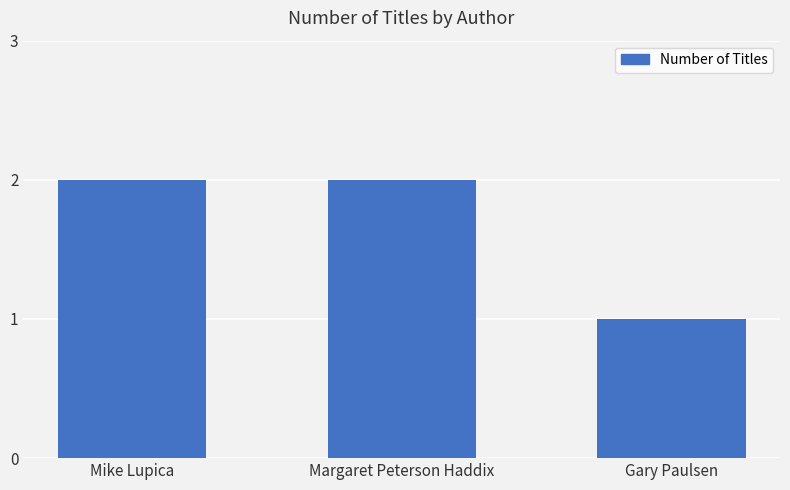

What is the label of the 1st bar from the right?

Gary Paulsen